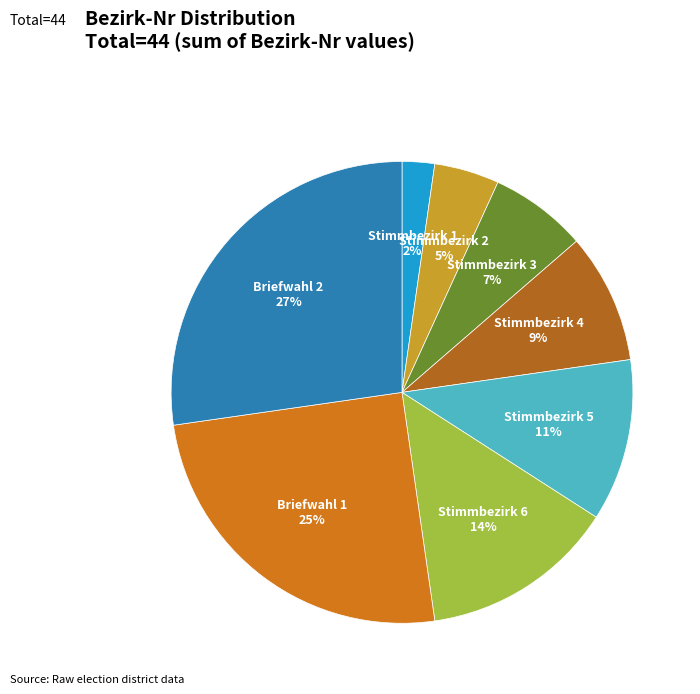

Combined, do Briefwahl 2 and Briefwahl 1 account for over 50%?

Yes